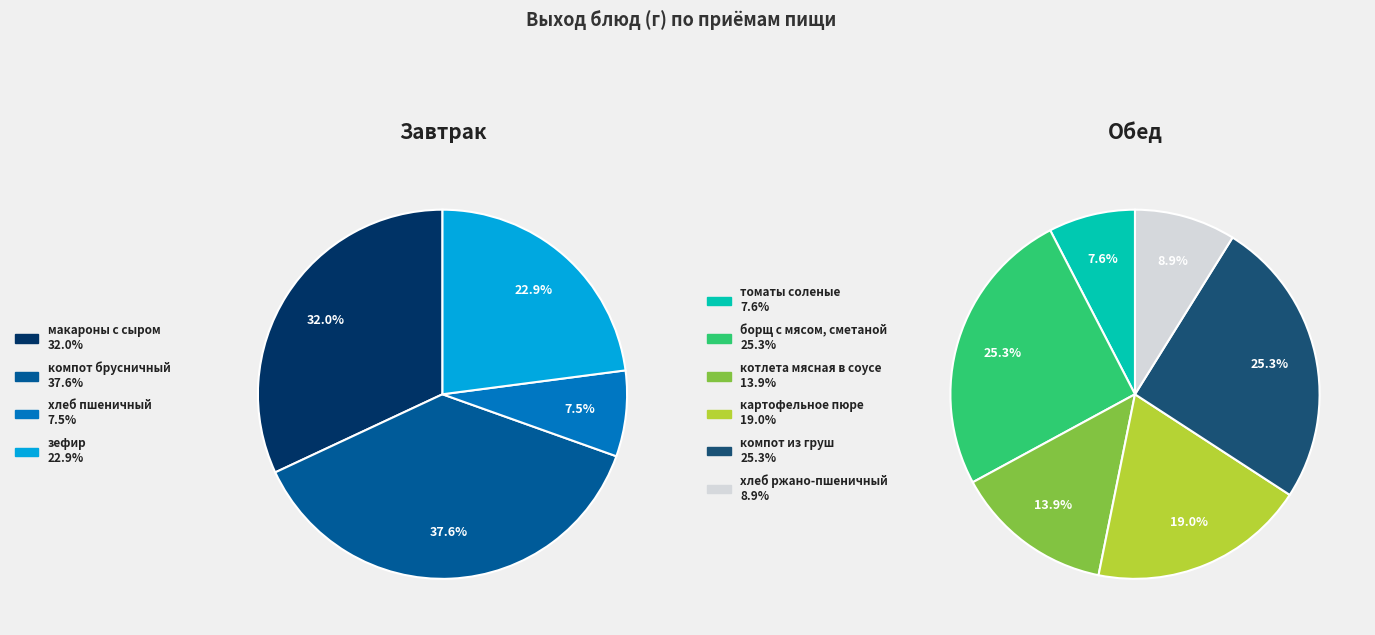

What is the smallest slice in the pie chart?

хлеб пшеничный